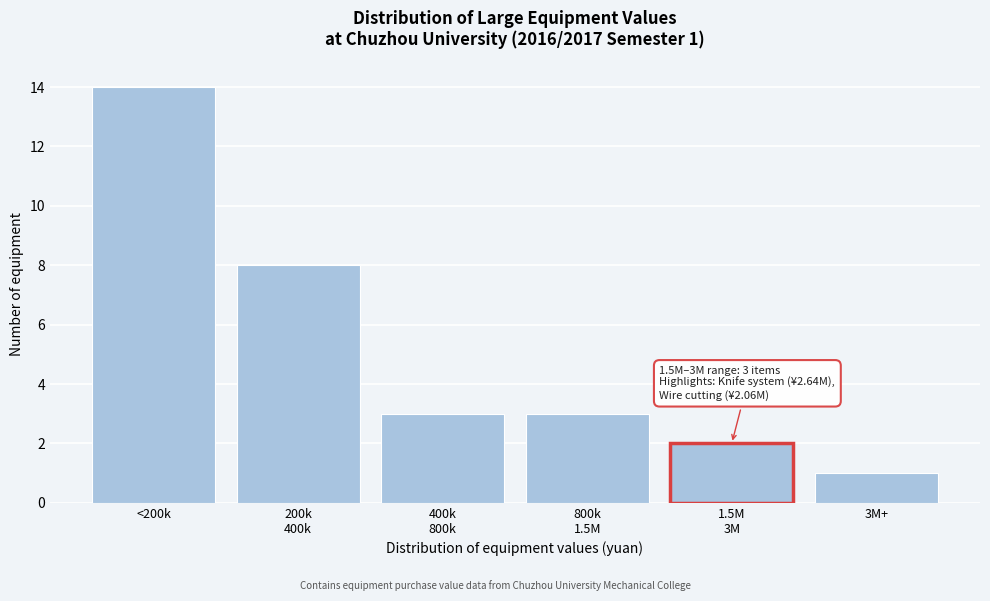

Reading left to right, extract all data points from this chart.

14	8	3	3	2	1